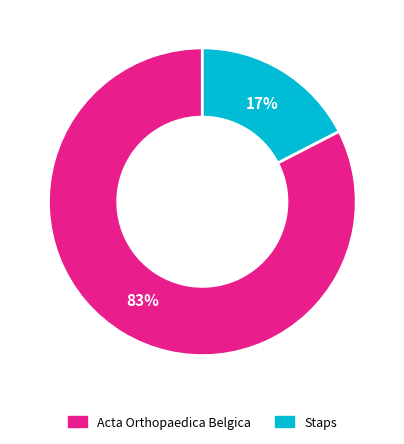

How many segments does this pie chart have?

2